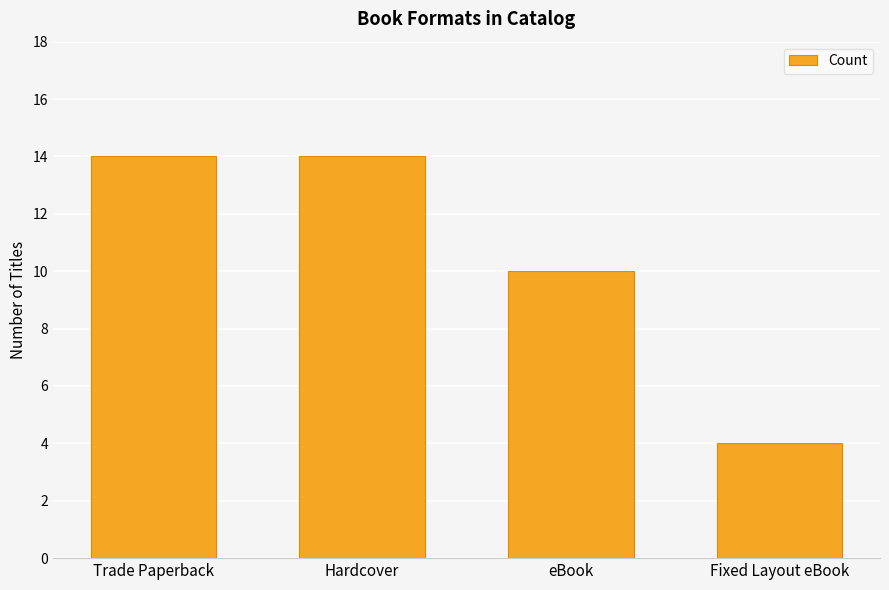

Count the values in the range 10 to 14.

3